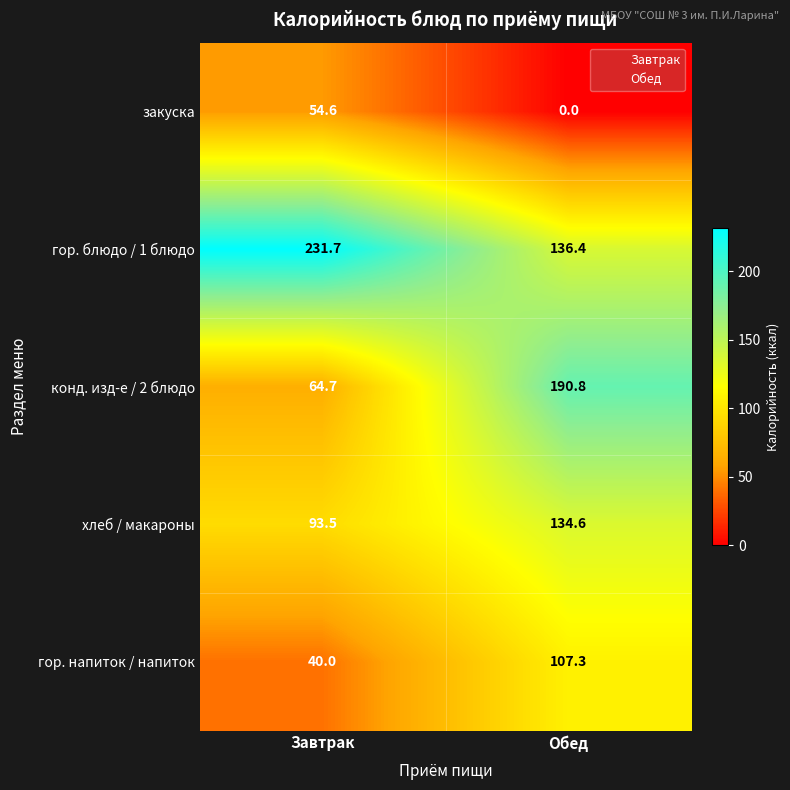

What is the total value across all series at Обед?

569.1